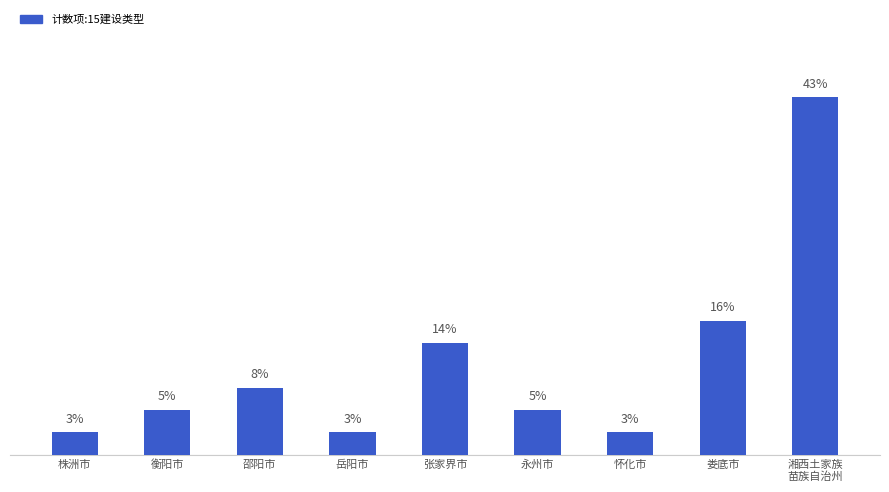

At which label is the value closest to 8?

娄底市